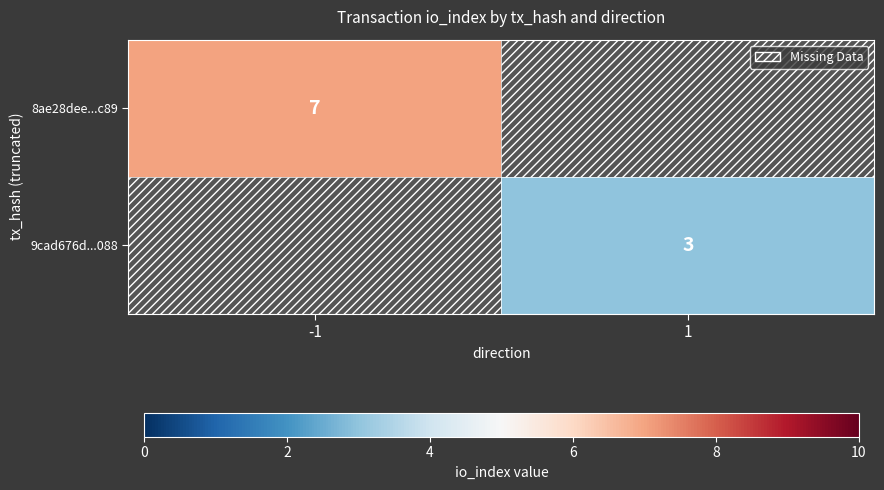

The value of 8ae28dee...c89 at -1 is 7. True or false?

True